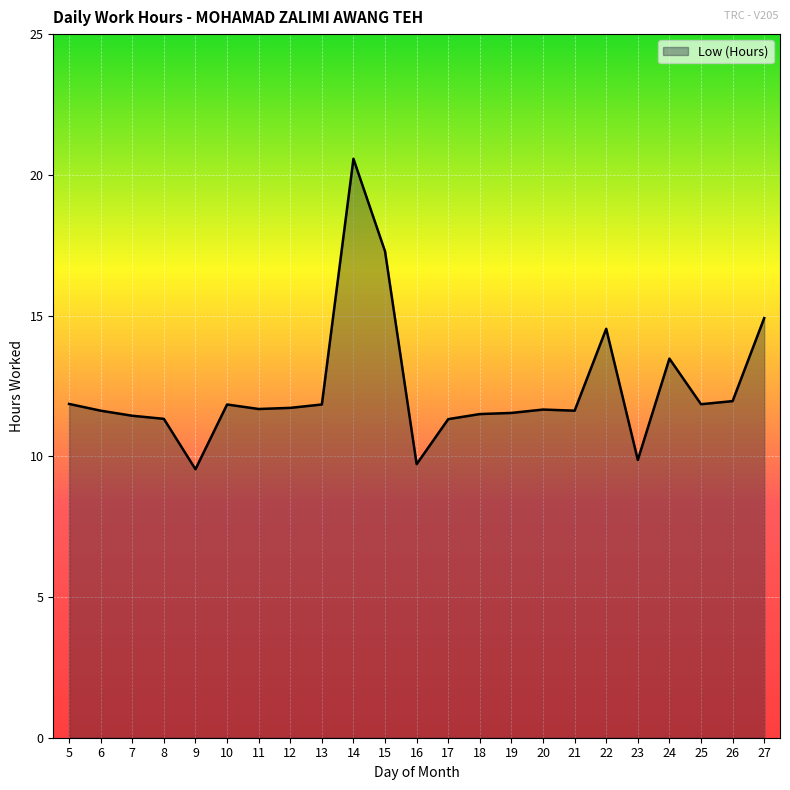

The value at 7 is 18.8. True or false?

False